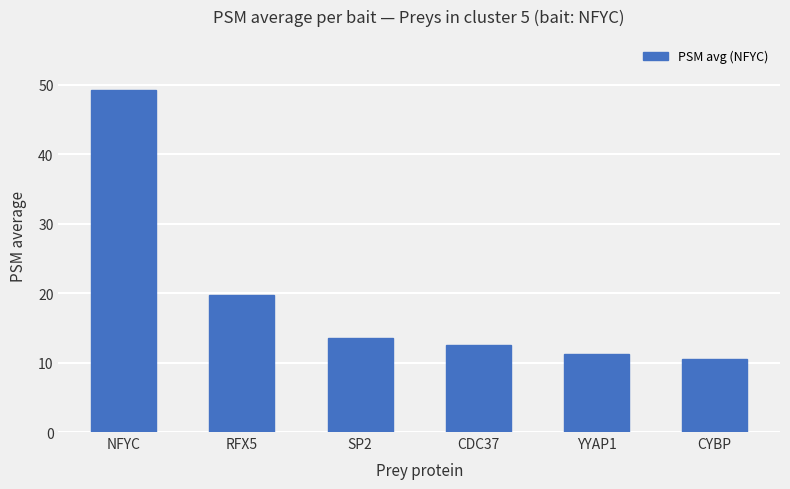

At which category does the chart reach its peak across all series?

NFYC